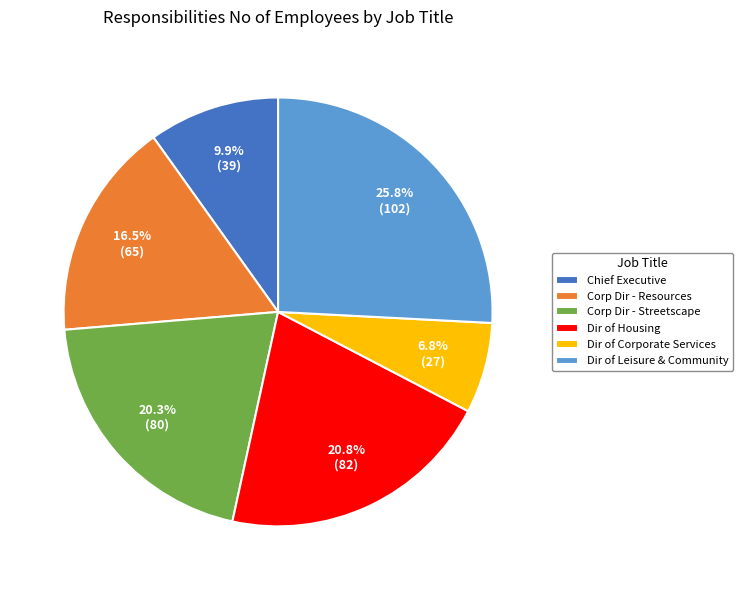

Count the number of slices in the pie.

6